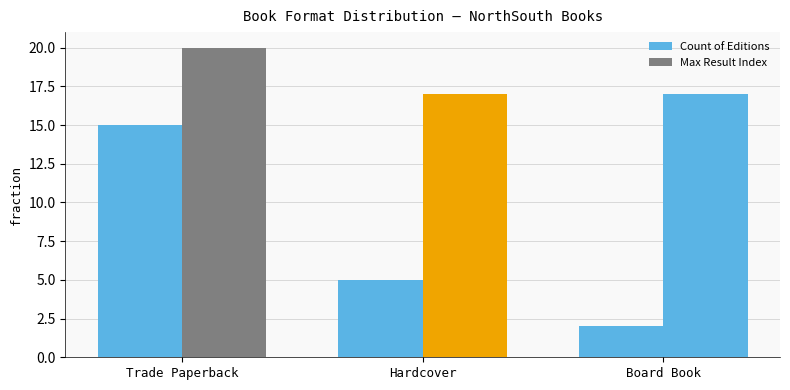

Reading left to right, list all the values displayed in this chart.

Count of Editions: 15	5	2
Max Result Index: 20	17	17